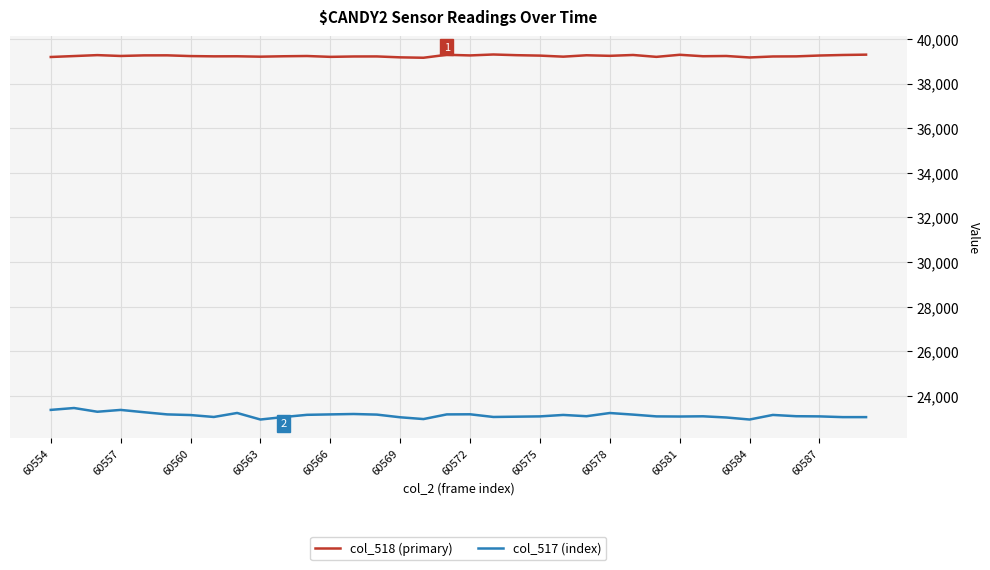

Which series has the largest range (max minus min)?

col_517 (index)